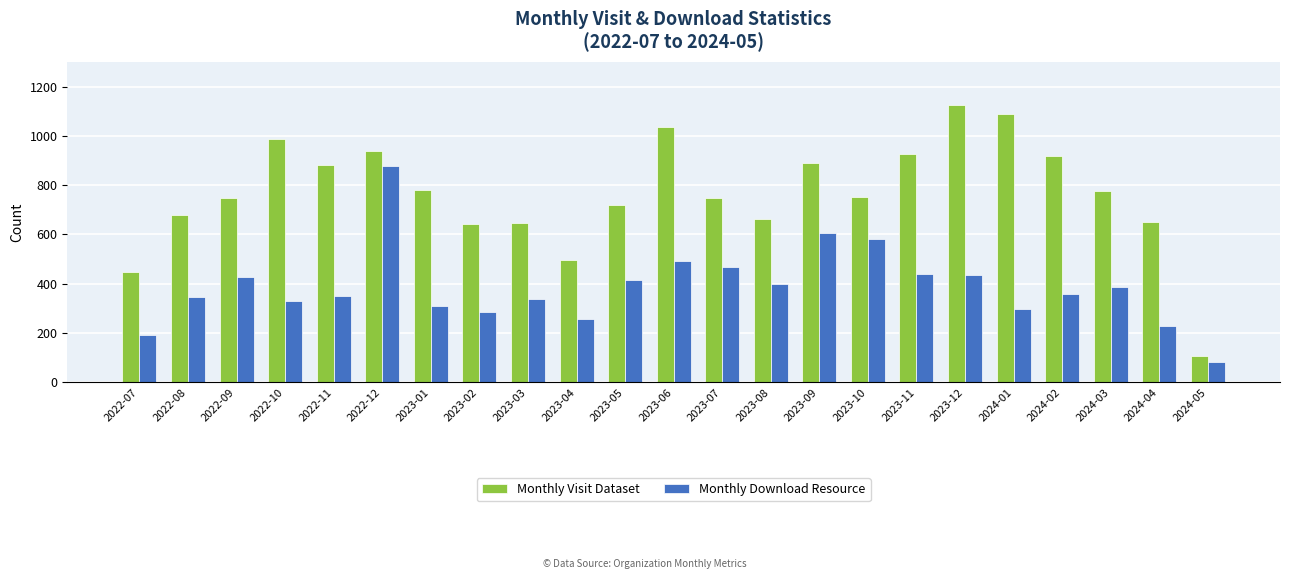

What position from the left is 2022-08?

2